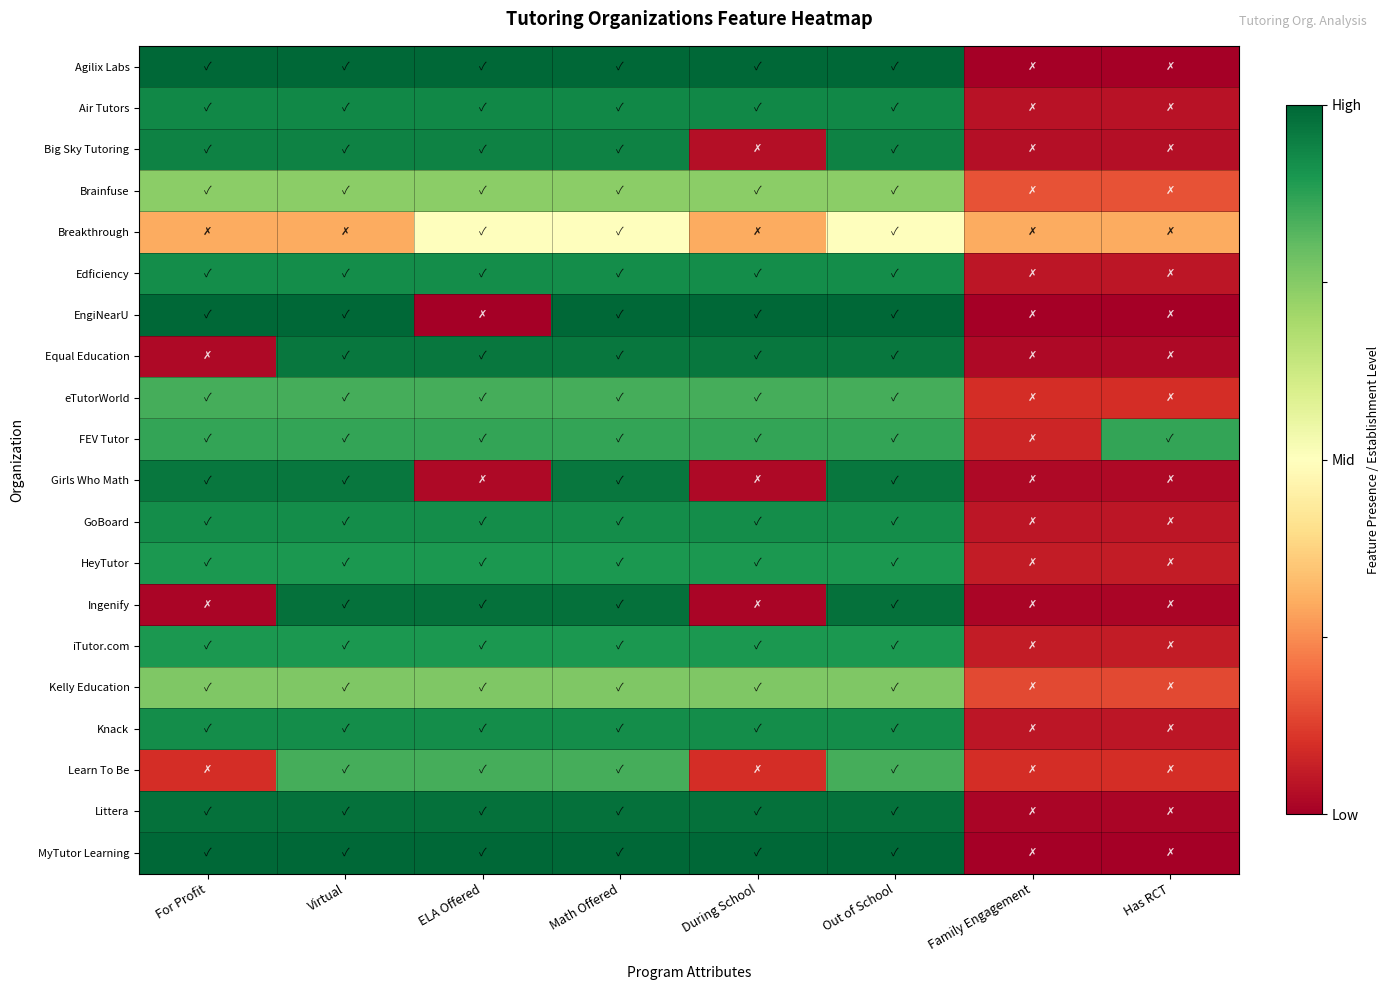

Reading left to right, what are all the values shown in this chart?

Agilix Labs: For Profit=1.0	Virtual=1.0	ELA Offered=1.0	Math Offered=1.0	During School=1.0	Out of School=1.0	Family Engagement=0.0	Has RCT=0.0
Air Tutors: For Profit=0.9	Virtual=0.9	ELA Offered=0.9	Math Offered=0.9	During School=0.9	Out of School=0.9	Family Engagement=0.0	Has RCT=0.0
Big Sky Tutoring: For Profit=0.9	Virtual=0.9	ELA Offered=0.9	Math Offered=0.9	During School=0.0	Out of School=0.9	Family Engagement=0.0	Has RCT=0.0
Brainfuse: For Profit=0.7	Virtual=0.7	ELA Offered=0.7	Math Offered=0.7	During School=0.7	Out of School=0.7	Family Engagement=0.2	Has RCT=0.2
Breakthrough: For Profit=0.3	Virtual=0.3	ELA Offered=0.5	Math Offered=0.5	During School=0.3	Out of School=0.5	Family Engagement=0.3	Has RCT=0.3
Edficiency: For Profit=0.9	Virtual=0.9	ELA Offered=0.9	Math Offered=0.9	During School=0.9	Out of School=0.9	Family Engagement=0.0	Has RCT=0.0
EngiNearU: For Profit=1.0	Virtual=1.0	ELA Offered=0.0	Math Offered=1.0	During School=1.0	Out of School=1.0	Family Engagement=0.0	Has RCT=0.0
Equal Education: For Profit=0.0	Virtual=1.0	ELA Offered=1.0	Math Offered=1.0	During School=1.0	Out of School=1.0	Family Engagement=0.0	Has RCT=0.0
eTutorWorld: For Profit=0.8	Virtual=0.8	ELA Offered=0.8	Math Offered=0.8	During School=0.8	Out of School=0.8	Family Engagement=0.1	Has RCT=0.1
FEV Tutor: For Profit=0.9	Virtual=0.9	ELA Offered=0.9	Math Offered=0.9	During School=0.9	Out of School=0.9	Family Engagement=0.1	Has RCT=0.9
Girls Who Math: For Profit=1.0	Virtual=1.0	ELA Offered=0.0	Math Offered=1.0	During School=0.0	Out of School=1.0	Family Engagement=0.0	Has RCT=0.0
GoBoard: For Profit=0.9	Virtual=0.9	ELA Offered=0.9	Math Offered=0.9	During School=0.9	Out of School=0.9	Family Engagement=0.0	Has RCT=0.0
HeyTutor: For Profit=0.9	Virtual=0.9	ELA Offered=0.9	Math Offered=0.9	During School=0.9	Out of School=0.9	Family Engagement=0.1	Has RCT=0.1
Ingenify: For Profit=0.0	Virtual=1.0	ELA Offered=1.0	Math Offered=1.0	During School=0.0	Out of School=1.0	Family Engagement=0.0	Has RCT=0.0
iTutor.com: For Profit=0.9	Virtual=0.9	ELA Offered=0.9	Math Offered=0.9	During School=0.9	Out of School=0.9	Family Engagement=0.1	Has RCT=0.1
Kelly Education: For Profit=0.8	Virtual=0.8	ELA Offered=0.8	Math Offered=0.8	During School=0.8	Out of School=0.8	Family Engagement=0.1	Has RCT=0.1
Knack: For Profit=0.9	Virtual=0.9	ELA Offered=0.9	Math Offered=0.9	During School=0.9	Out of School=0.9	Family Engagement=0.0	Has RCT=0.0
Learn To Be: For Profit=0.1	Virtual=0.8	ELA Offered=0.8	Math Offered=0.8	During School=0.1	Out of School=0.8	Family Engagement=0.1	Has RCT=0.1
Littera: For Profit=1.0	Virtual=1.0	ELA Offered=1.0	Math Offered=1.0	During School=1.0	Out of School=1.0	Family Engagement=0.0	Has RCT=0.0
MyTutor Learning: For Profit=1.0	Virtual=1.0	ELA Offered=1.0	Math Offered=1.0	During School=1.0	Out of School=1.0	Family Engagement=0.0	Has RCT=0.0